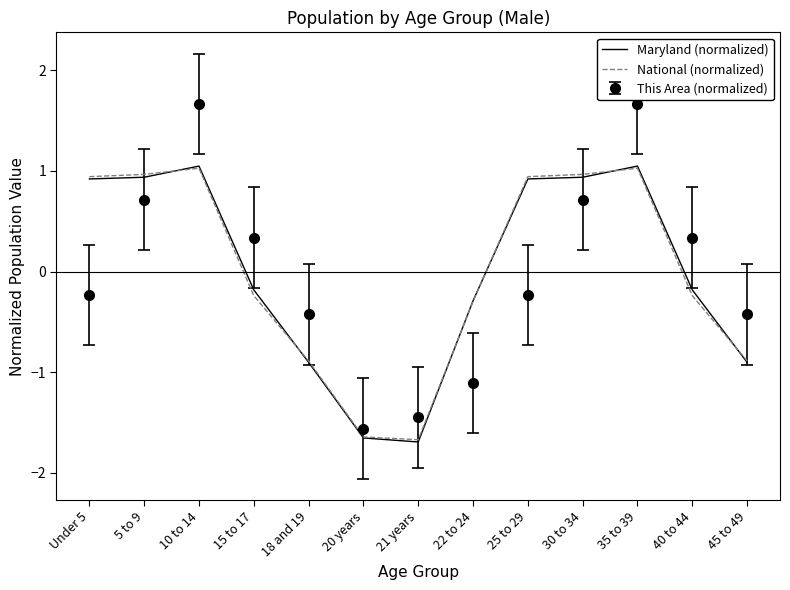

What position from the left is 30 to 34?

10